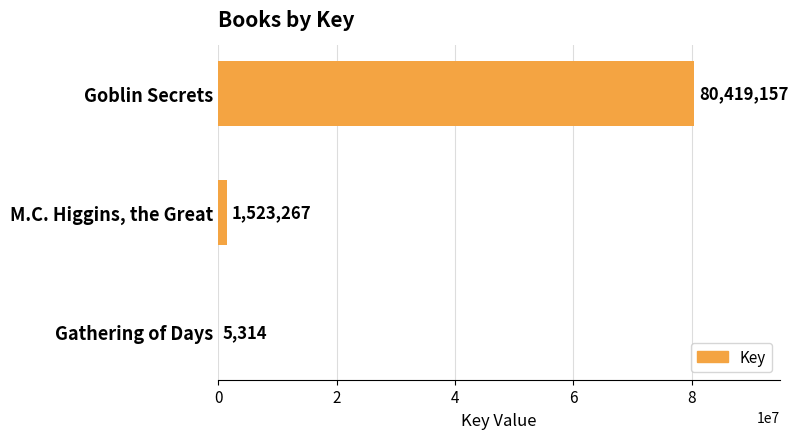

What is the sum of all values?

81947738